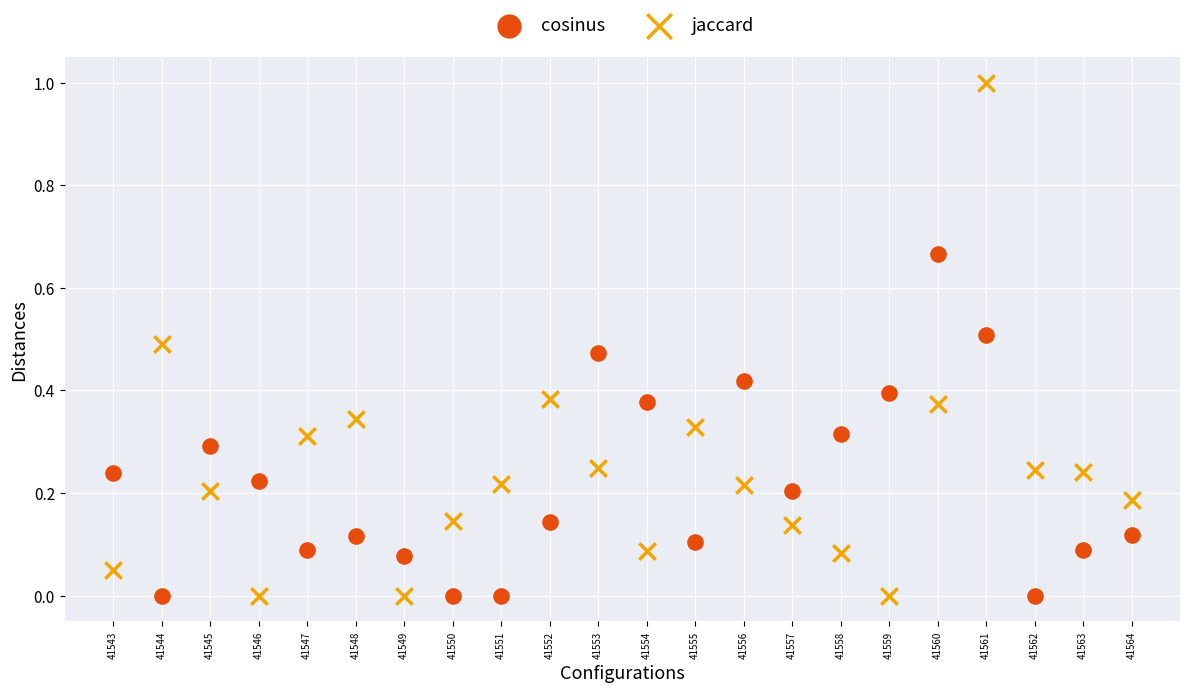

Which series has the largest Y range (max minus min)?

jaccard